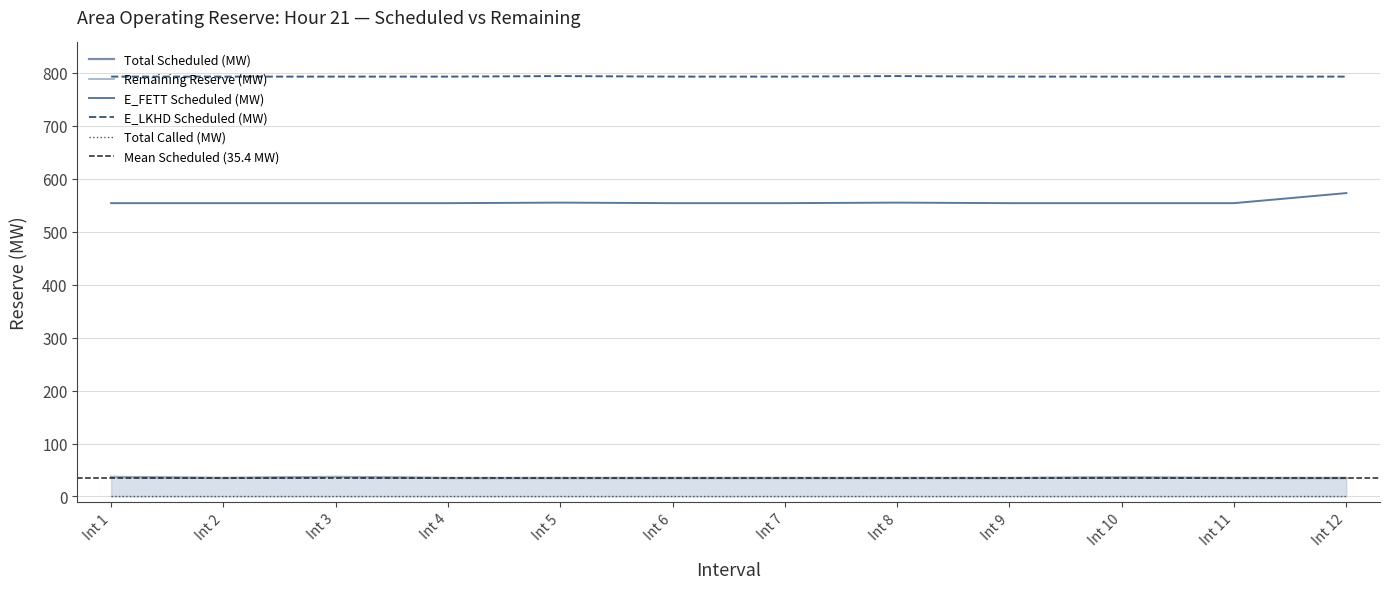

The value of E_FETT Scheduled (MW) at Int 6 is 736. True or false?

False